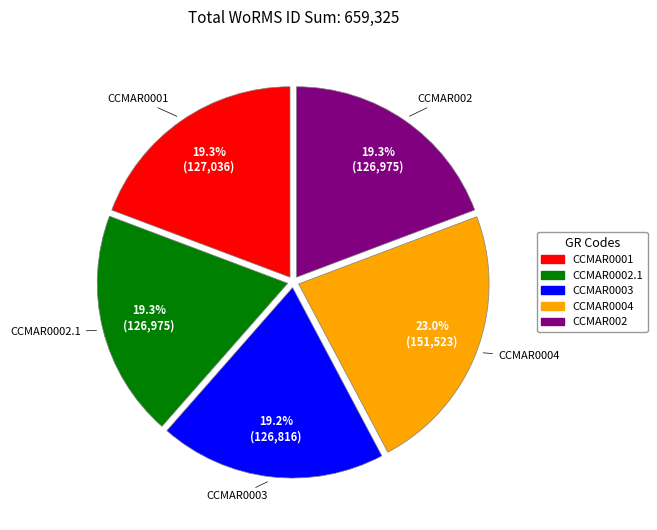

Combined, do CCMAR0004 and CCMAR0002.1 account for over 50%?

No